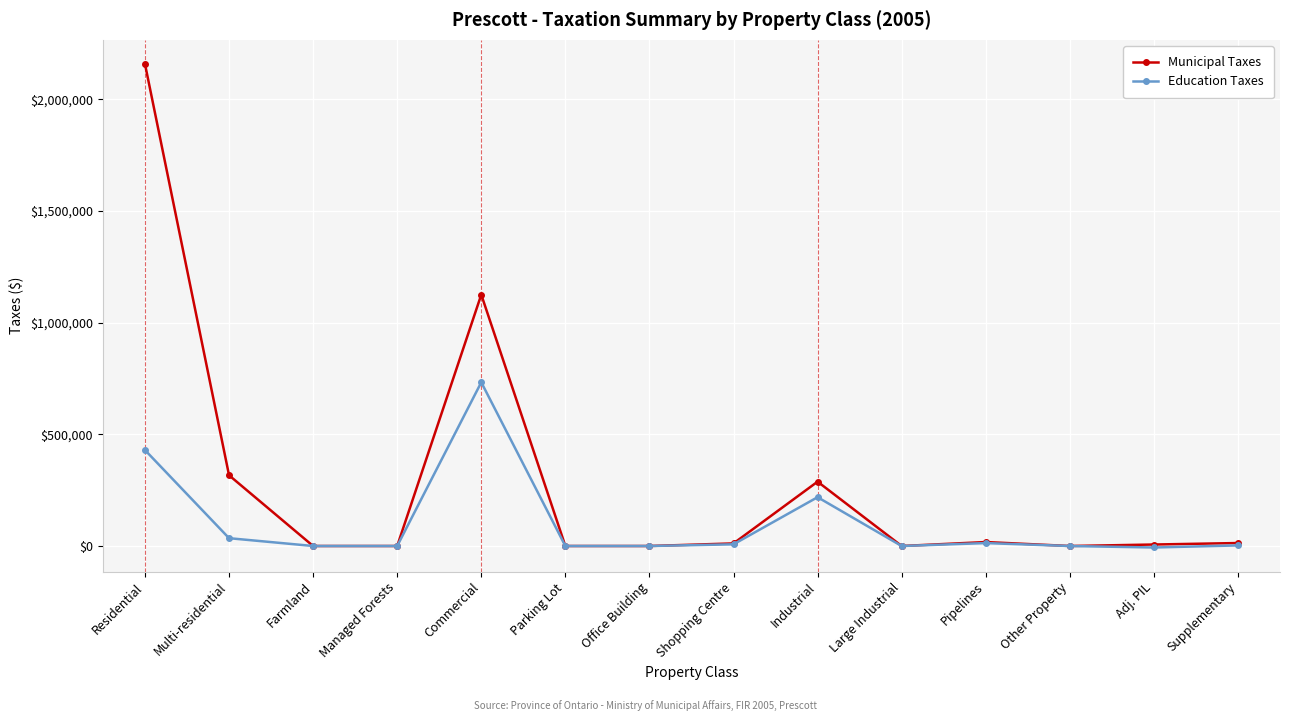

What is the difference between the maximum and minimum values in the Education Taxes series?

739780